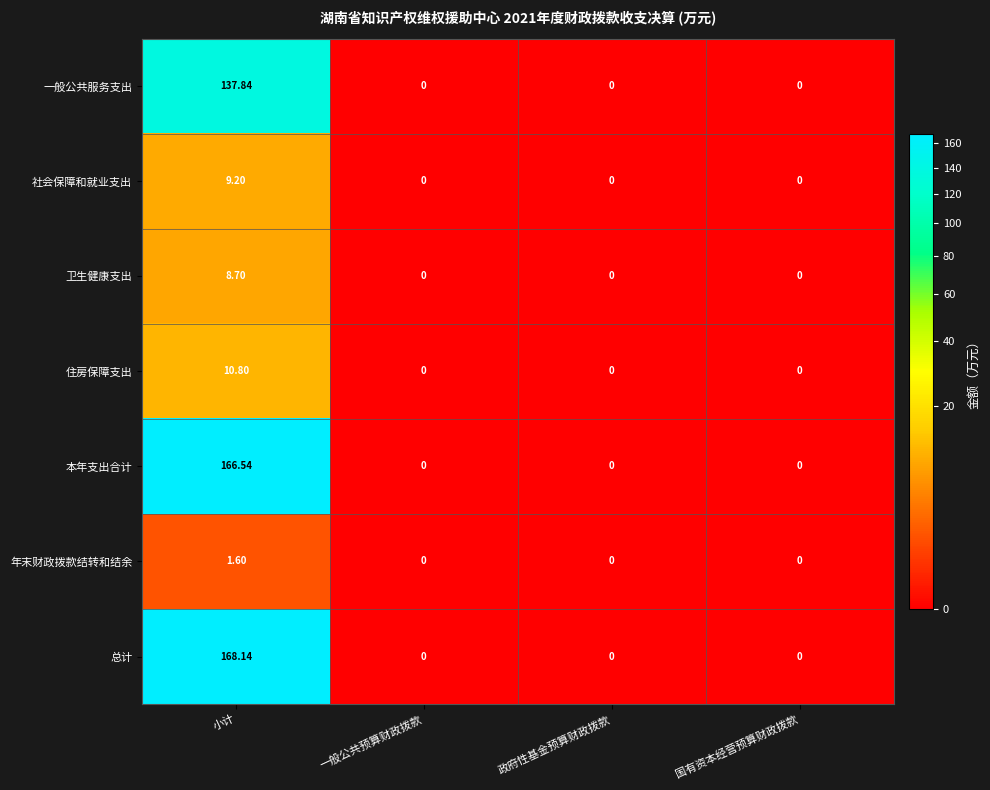

Which series has the largest range (max minus min)?

总计